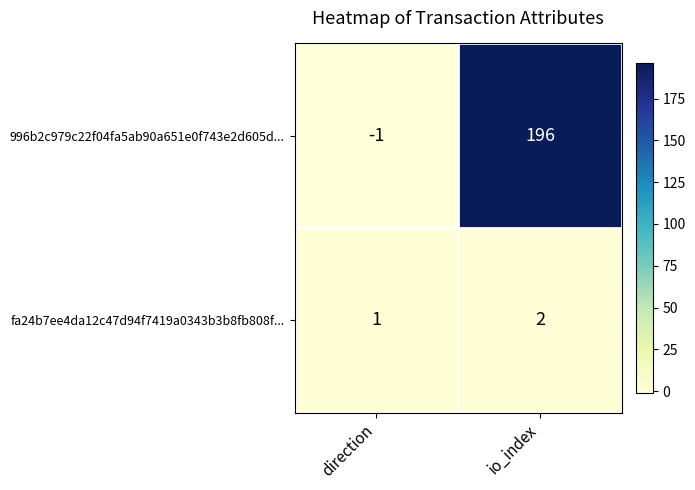

What is the sum of the fa24b7ee4da12c47d94f7419a0343b3b8fb808f... values at io_index and direction?

3